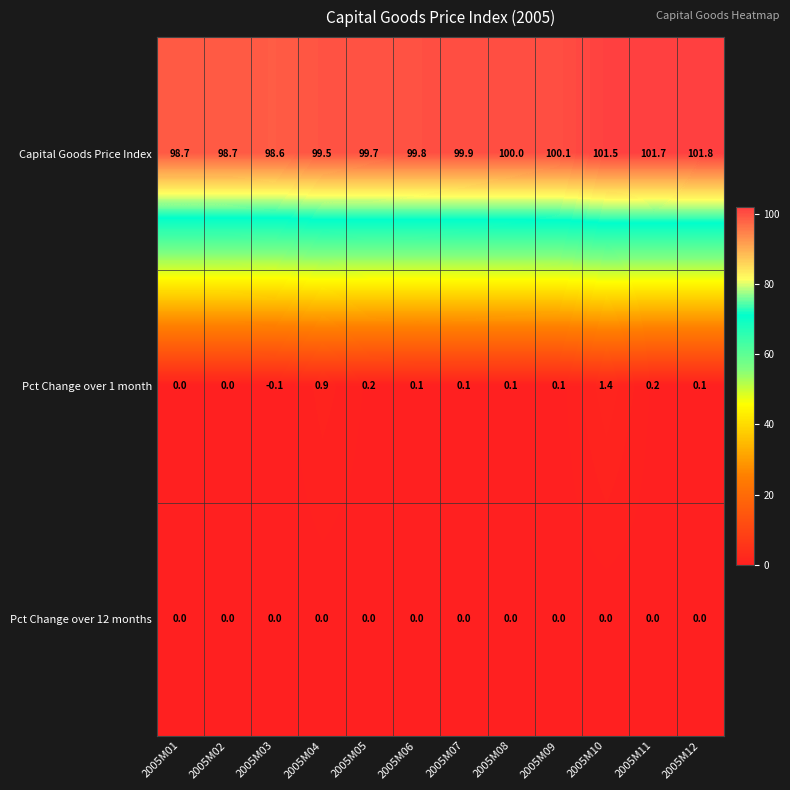

Is it true that Capital Goods Price Index equals 101.8 at 2005M12?

True